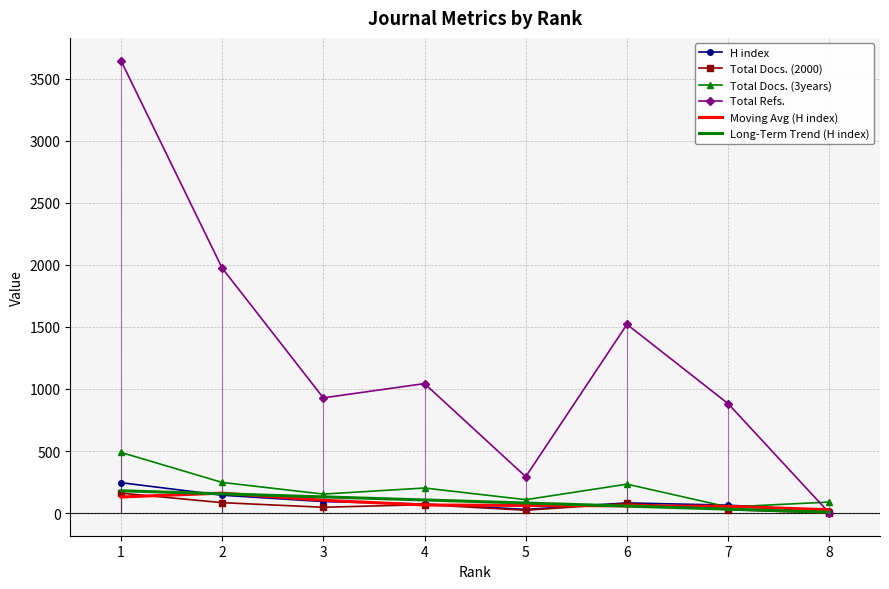

In Total Refs., how many points are higher than both neighbors (excluding endpoints)?

2